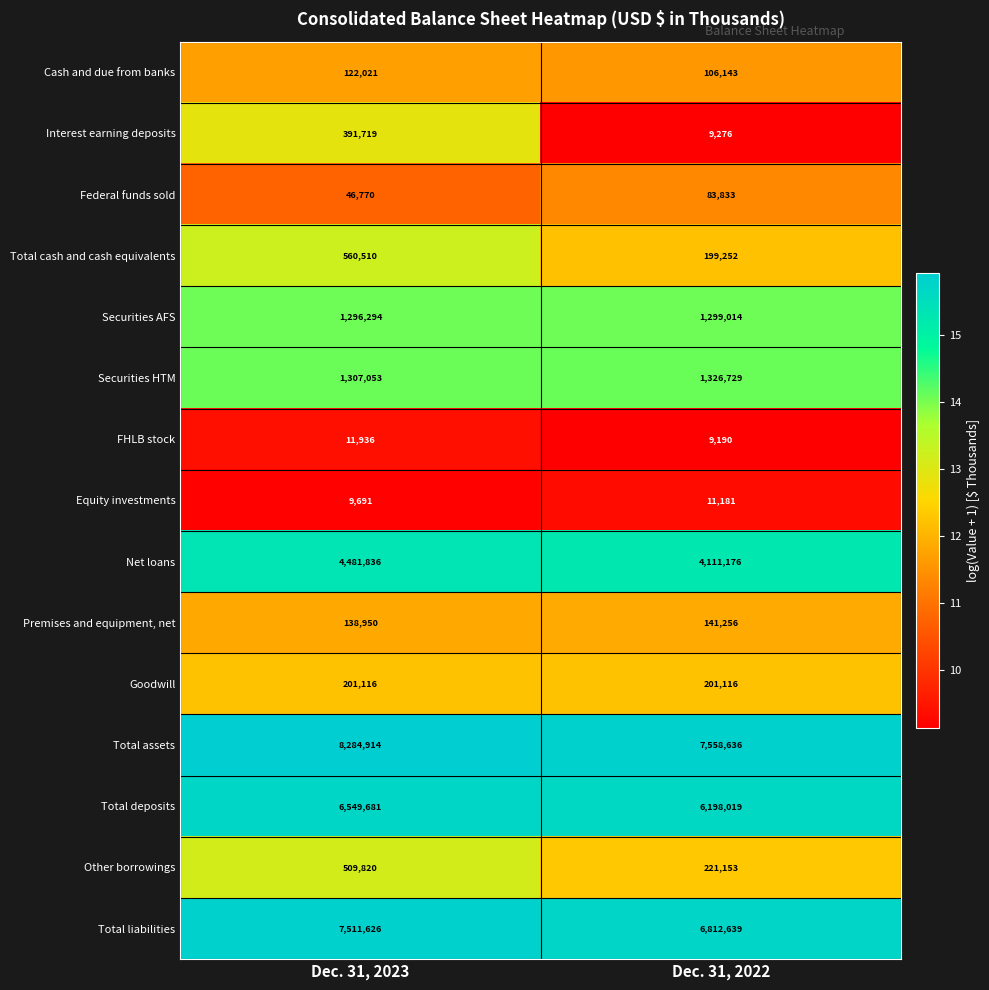

At which category is the sum across all series the highest?

Dec. 31, 2023